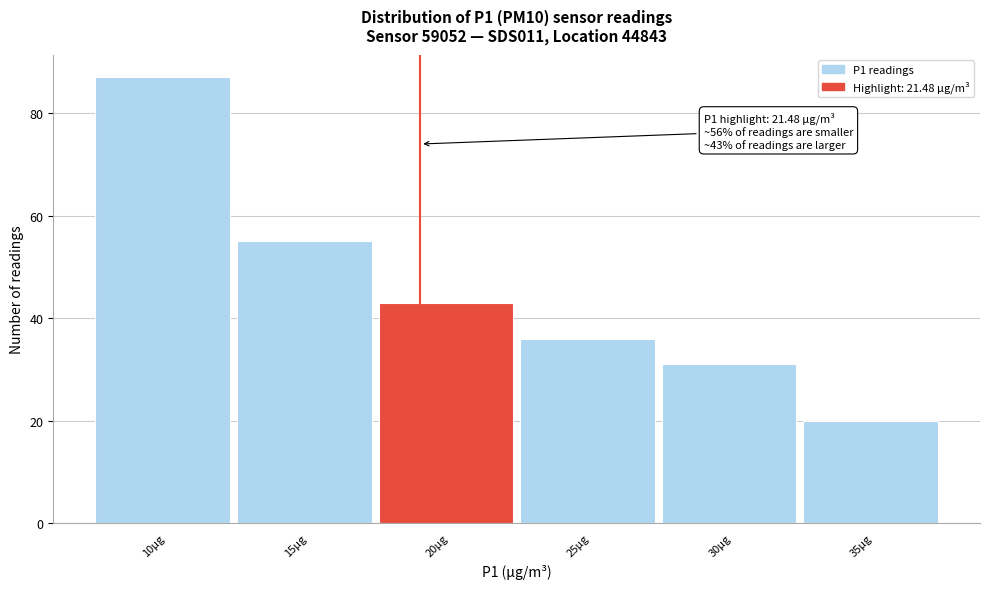

Reading left to right, list all the values displayed in this chart.

10µg=87	15µg=55	20µg=43	25µg=36	30µg=31	35µg=20